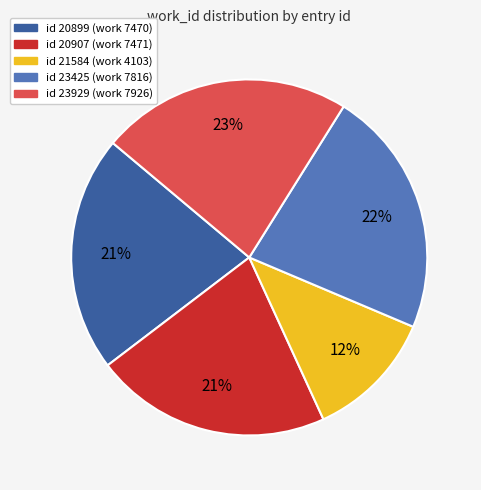

Is there a majority slice in this chart?

No